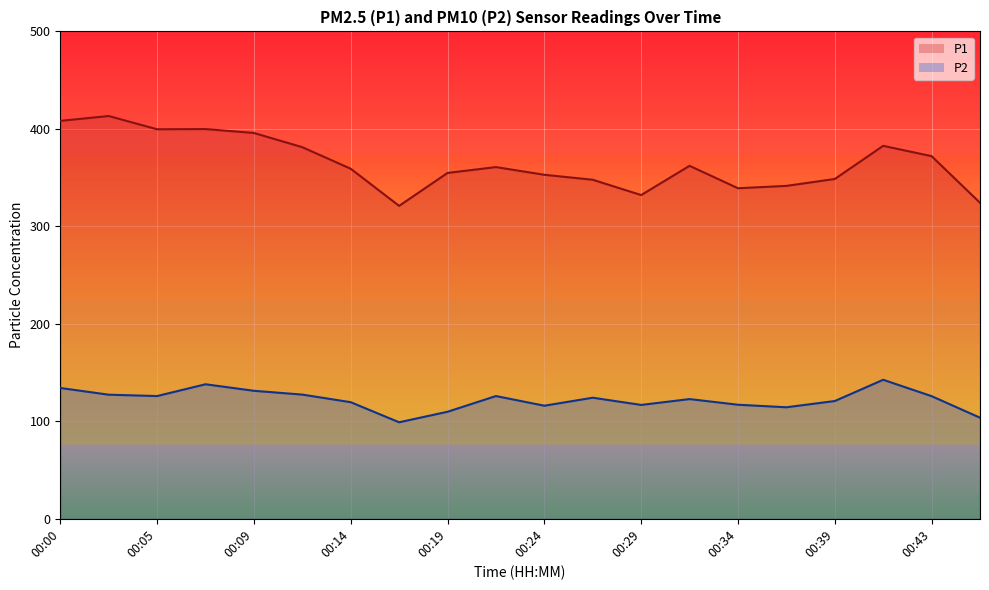

At which category does P2 reach its first local peak?

00:07